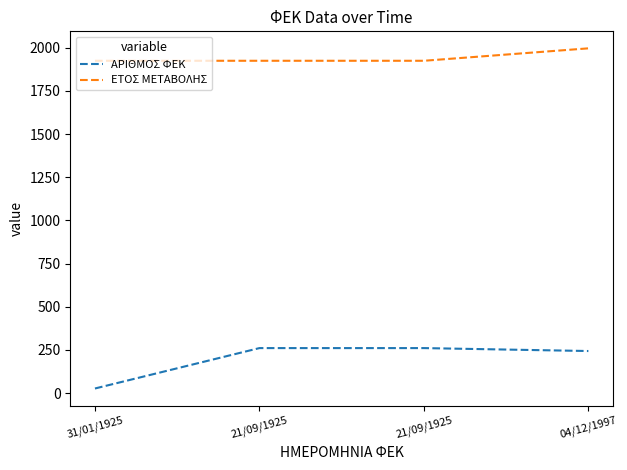

What is the label of the 2nd point from the left?

21/09/1925